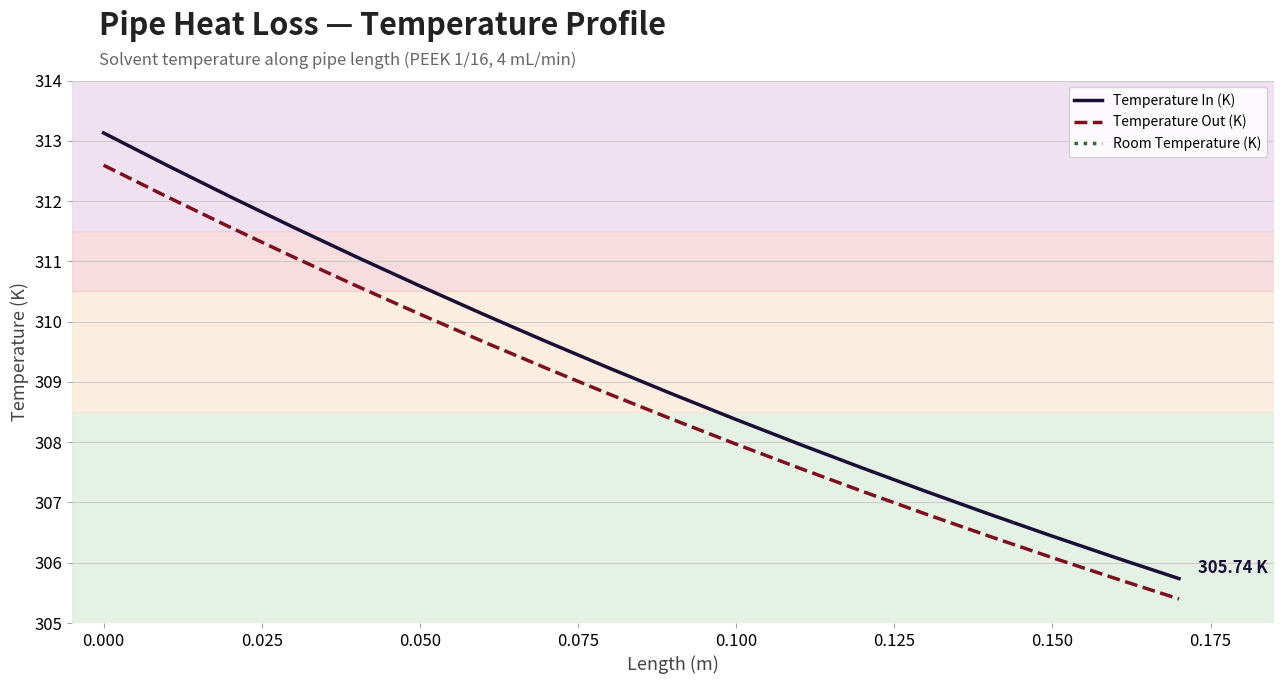

How many lines are shown in the chart?

3